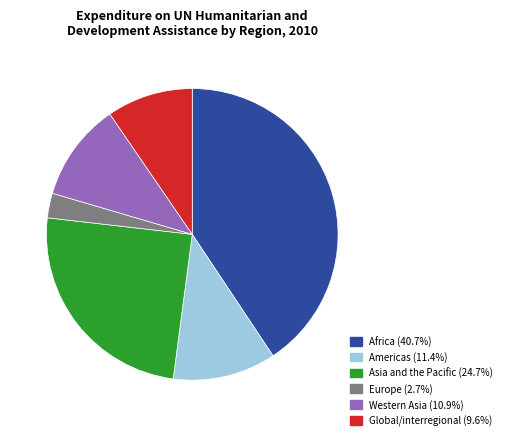

Approximately how many times larger is the value at Americas compared to Asia and the Pacific?

0.5